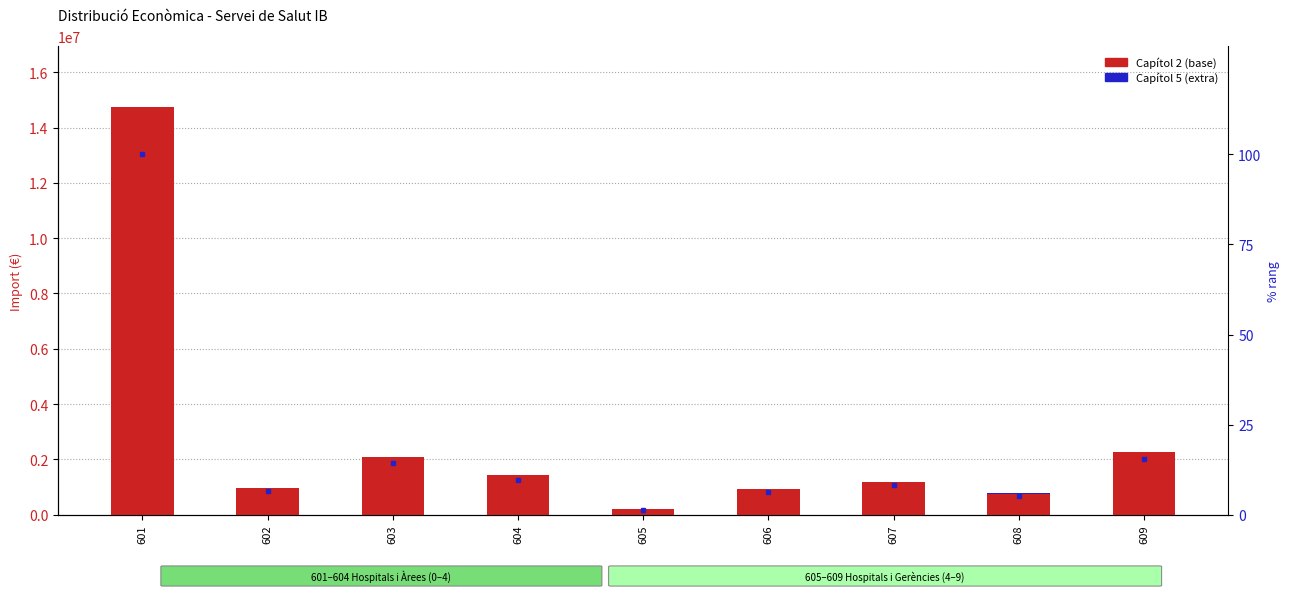

At which label is % rang closest to 50?

609